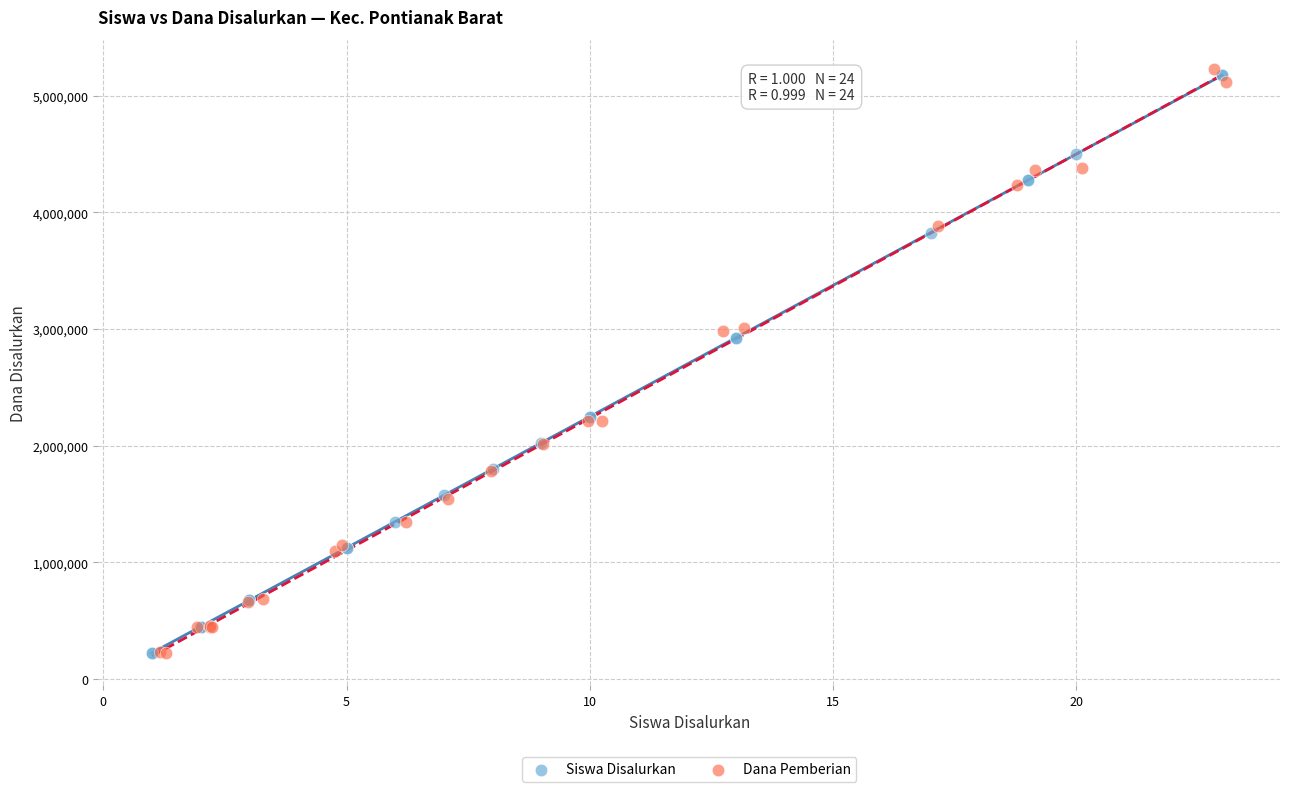

What are all the series names shown in the legend?

Siswa Disalurkan, Dana Pemberian